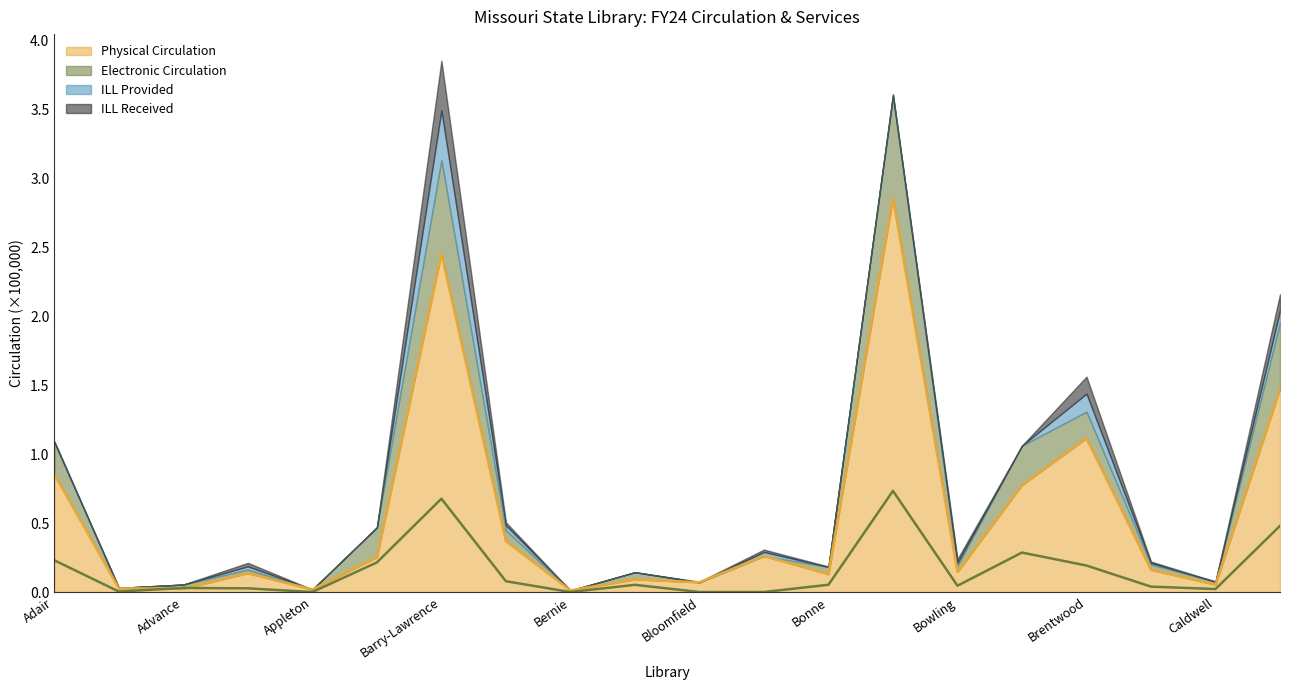

Where is the first local maximum for Electronic Circulation?

Advance